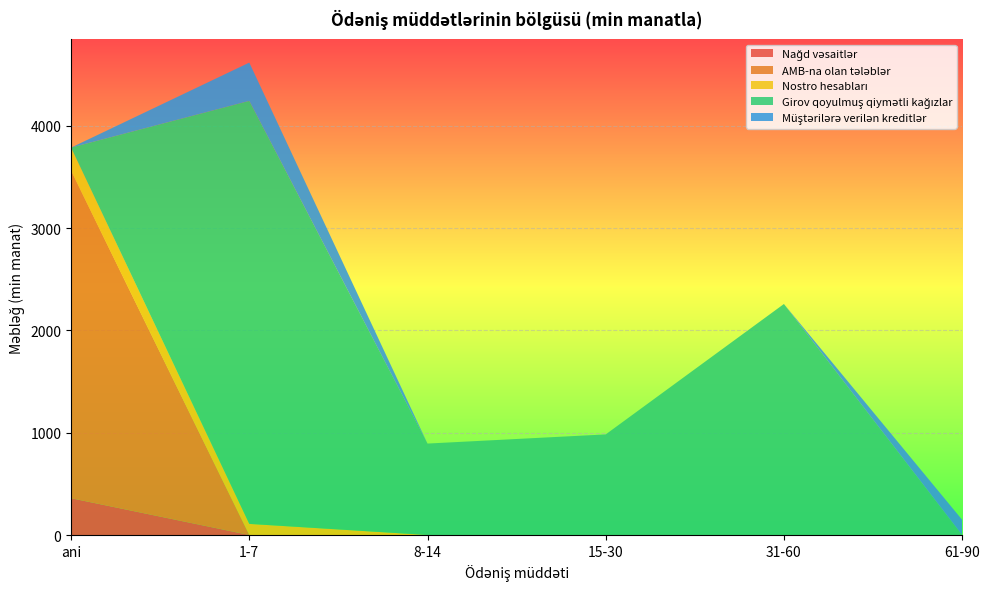

Reading left to right, what are all the values shown in this chart?

Nağd vəsaitlər: ani=359.6	1-7=0.0	8-14=0.0	15-30=0.0	31-60=0.0	61-90=0.0
AMB-na olan tələblər: ani=3201.1	1-7=0.0	8-14=0.0	15-30=0.0	31-60=0.0	61-90=0.0
Nostro hesabları: ani=225.7	1-7=108.5	8-14=0.0	15-30=0.0	31-60=0.0	61-90=0.0
Girov qoyulmuş qiymətli kağızlar: ani=0.0	1-7=4134.8	8-14=893.7	15-30=983.2	31-60=2257.8	61-90=0.0
Müştərilərə verilən kreditlər: ani=0.0	1-7=374.0	8-14=0.0	15-30=0.0	31-60=0.0	61-90=149.0